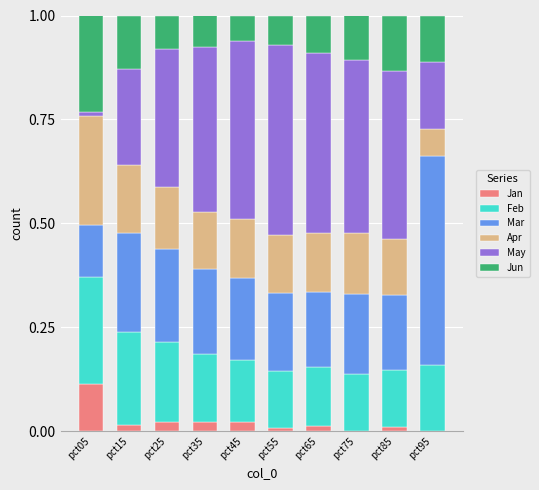

What is the total value across all series at pct35?

1.0